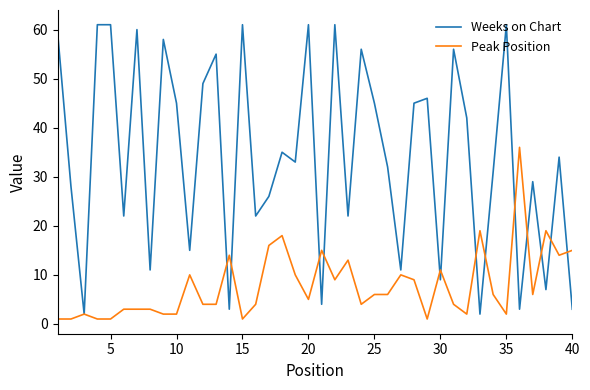

True or false: Peak Position and Weeks on Chart cross at least once.

True